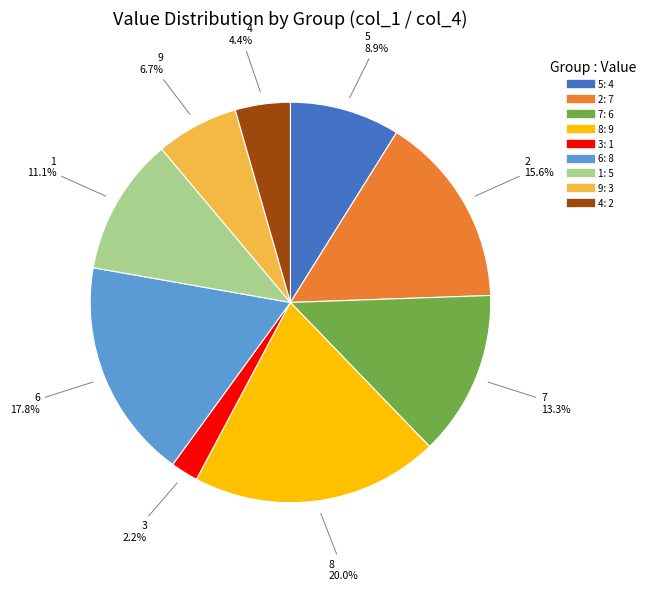

Does any single category account for the majority?

No